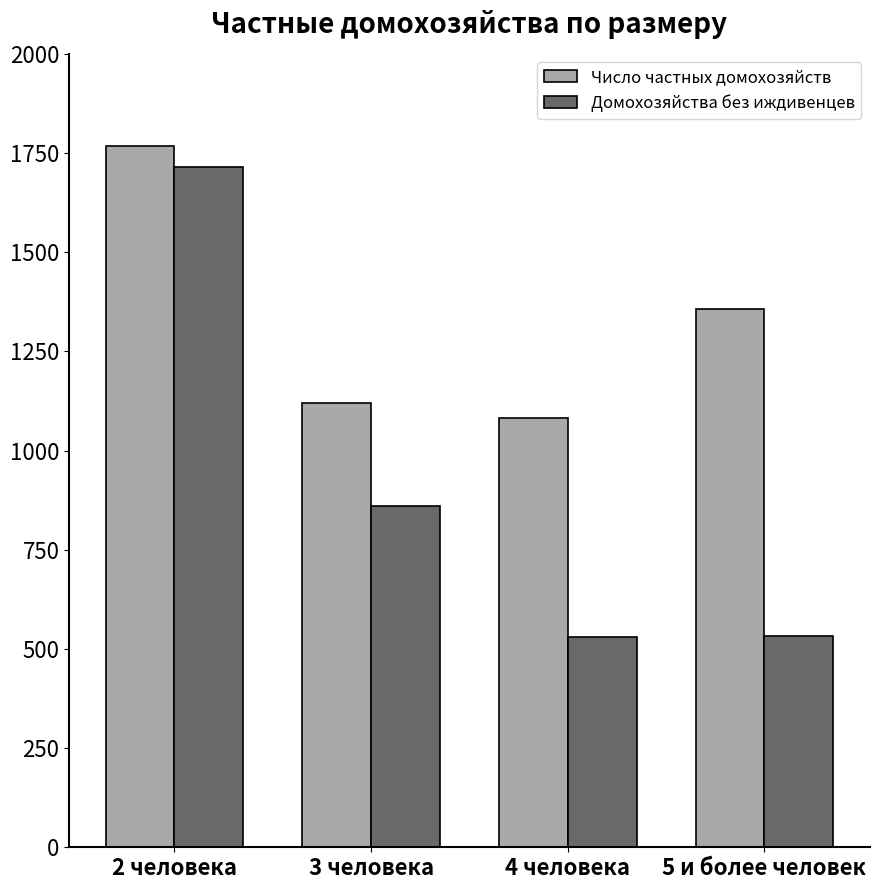

What is the approximate value of Домохозяйства без иждивенцев at 4 человека, to the nearest 10?

530